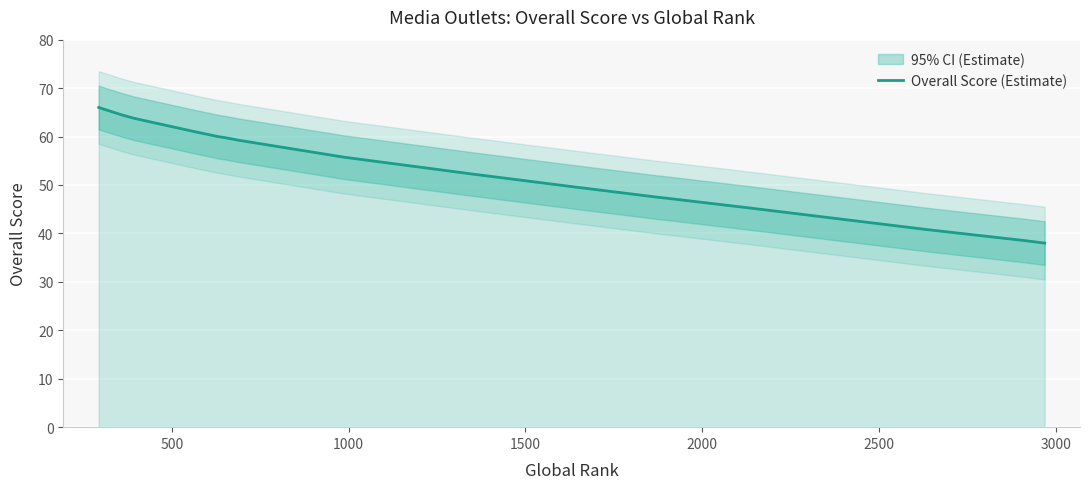

The value at 18 is 49.7. True or false?

False